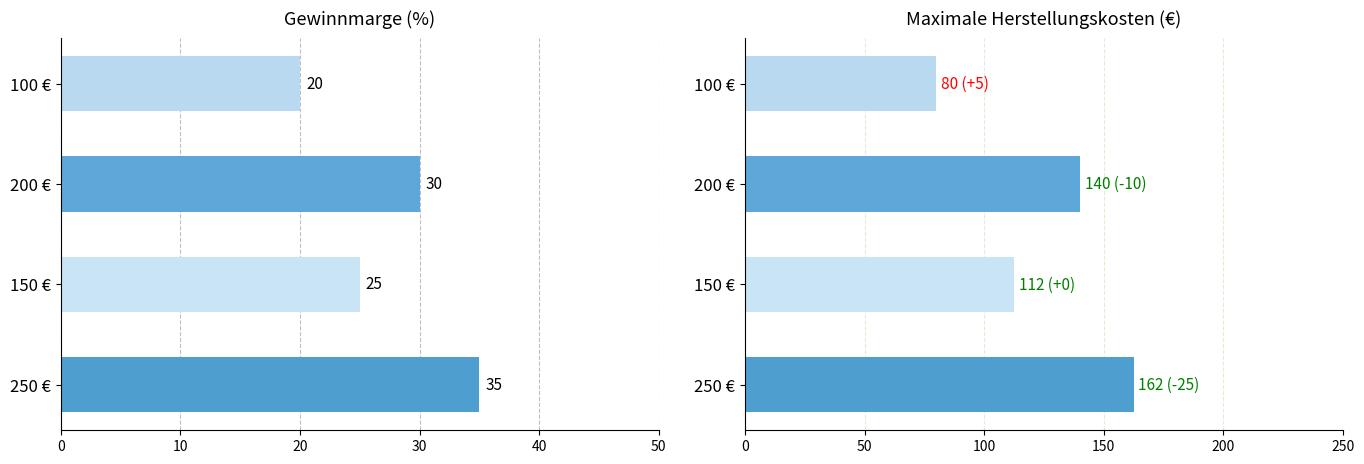

What are all the series names shown in the legend?

Gewinnmarge (%), Maximale Herstellungskosten (€)